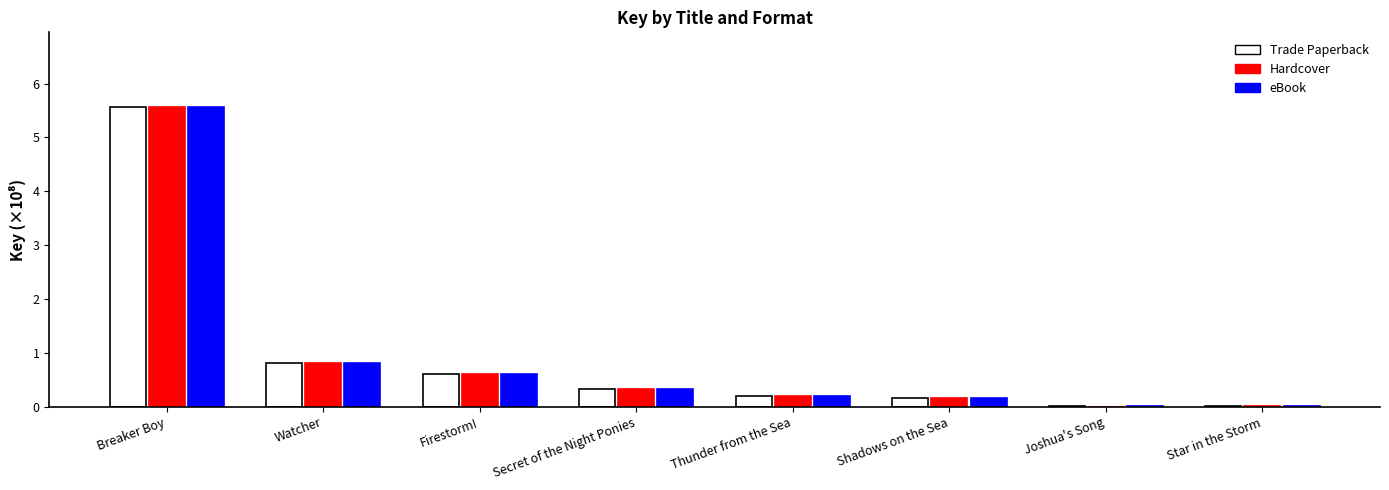

What are all the series names shown in the legend?

Trade Paperback, Hardcover, eBook